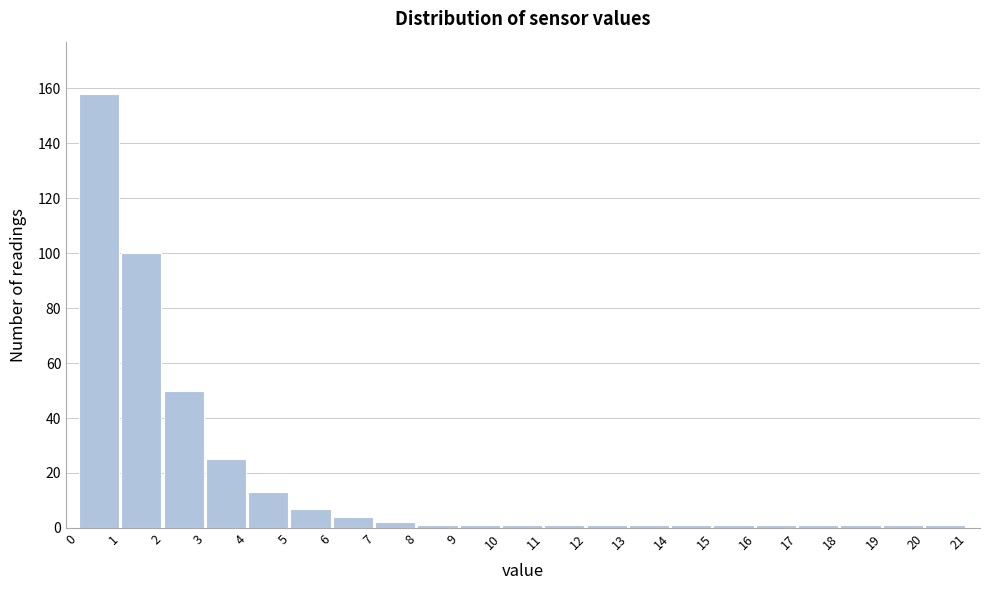

Reading left to right, extract all data points from this chart.

0=158	1=100	2=50	3=25	4=13	5=7	6=4	7=2	8=1	9=1	10=1	11=1	12=1	13=1	14=1	15=1	16=1	17=1	18=1	19=1	20=1